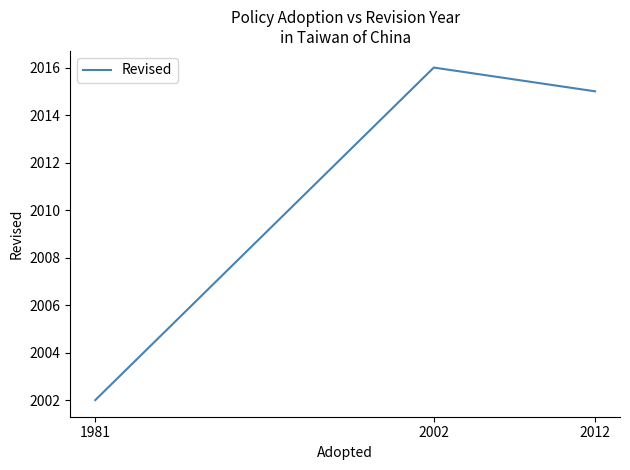

Is this an area chart (filled region under the line)?

No